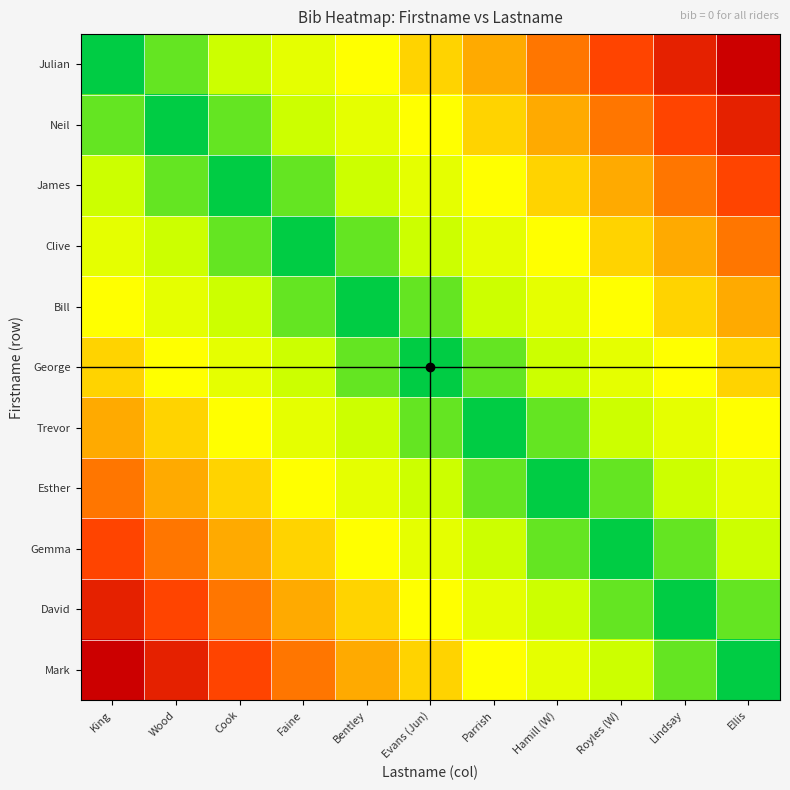

At how many categories does at least one series exceed 8?

4